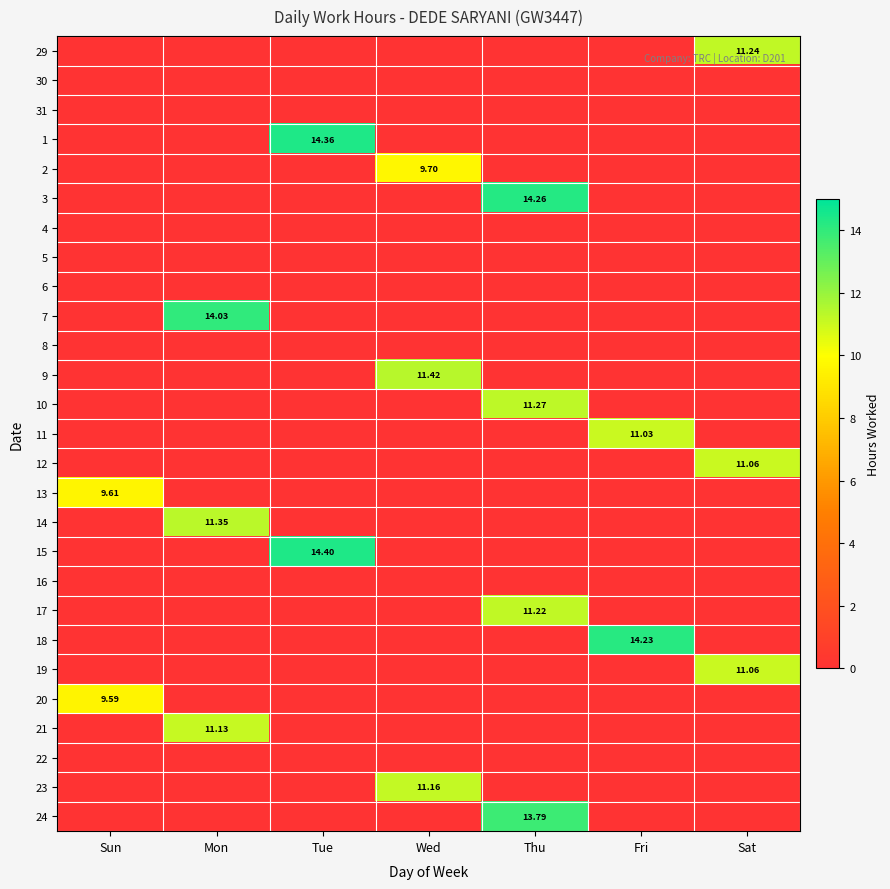

What is the difference between the highest and lowest values at Sun?

9.6